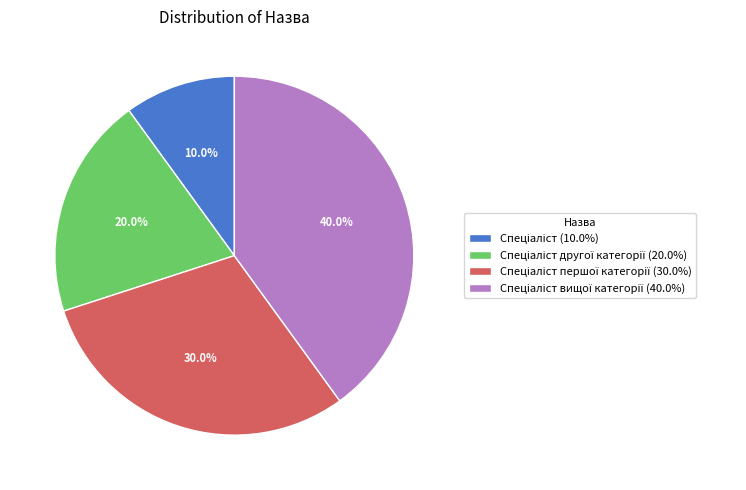

Is there any slice that represents more than half of the pie?

No